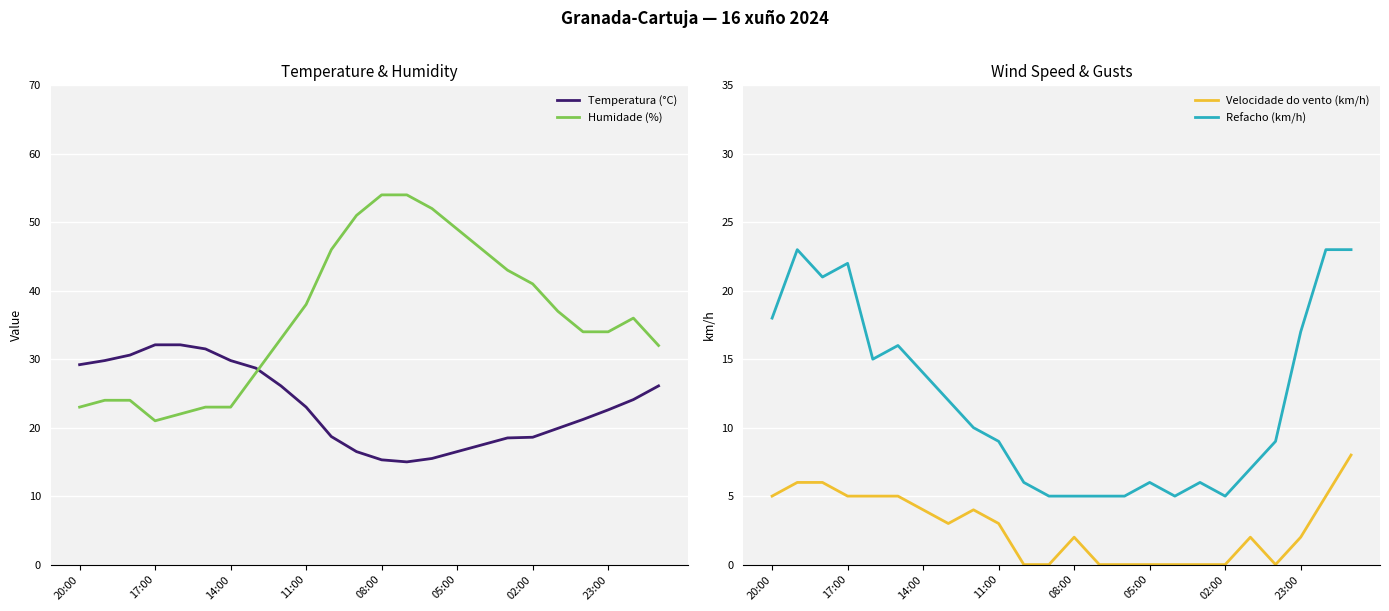

Reading left to right, extract all data points from this chart.

Temperatura (°C): 29.2	29.8	30.6	32.1	32.1	31.5	29.8	28.7	26.1	23.0	18.7	16.5	15.3	15.0	15.5	16.5	17.5	18.5	18.6	19.9	21.2	22.6	24.1	26.1
Humidade (%): 23.0	24.0	24.0	21.0	22.0	23.0	23.0	28.0	33.0	38.0	46.0	51.0	54.0	54.0	52.0	49.0	46.0	43.0	41.0	37.0	34.0	34.0	36.0	32.0
Velocidade do vento (km/h): 5.0	6.0	6.0	5.0	5.0	5.0	4.0	3.0	4.0	3.0	0.0	0.0	2.0	0.0	0.0	0.0	0.0	0.0	0.0	2.0	0.0	2.0	5.0	8.0
Refacho (km/h): 18.0	23.0	21.0	22.0	15.0	16.0	14.0	12.0	10.0	9.0	6.0	5.0	5.0	5.0	5.0	6.0	5.0	6.0	5.0	7.0	9.0	17.0	23.0	23.0